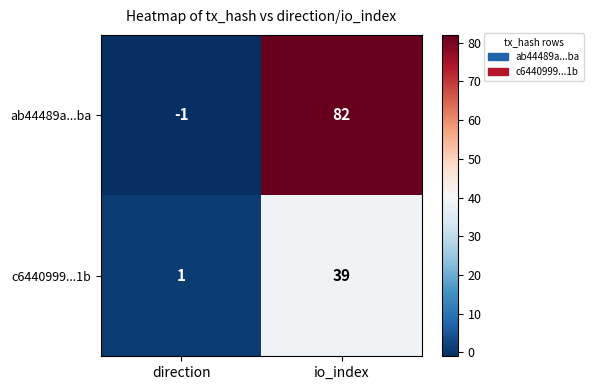

What is the difference between the maximum and minimum values in the c6440999...1b series?

38